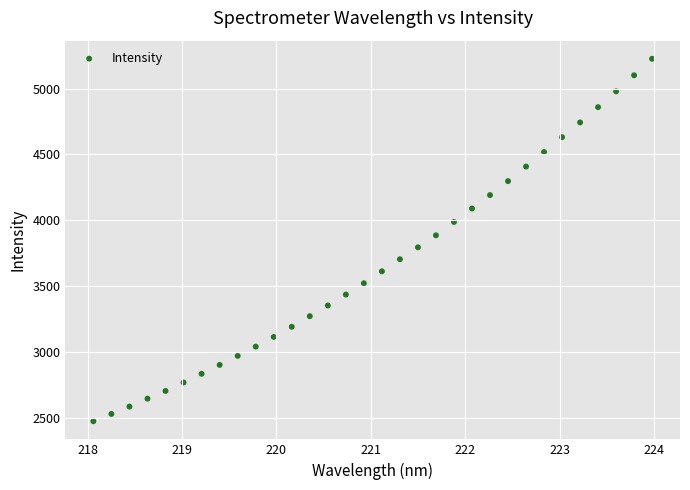

What is the range of Y values (max minus min)?

2749.6